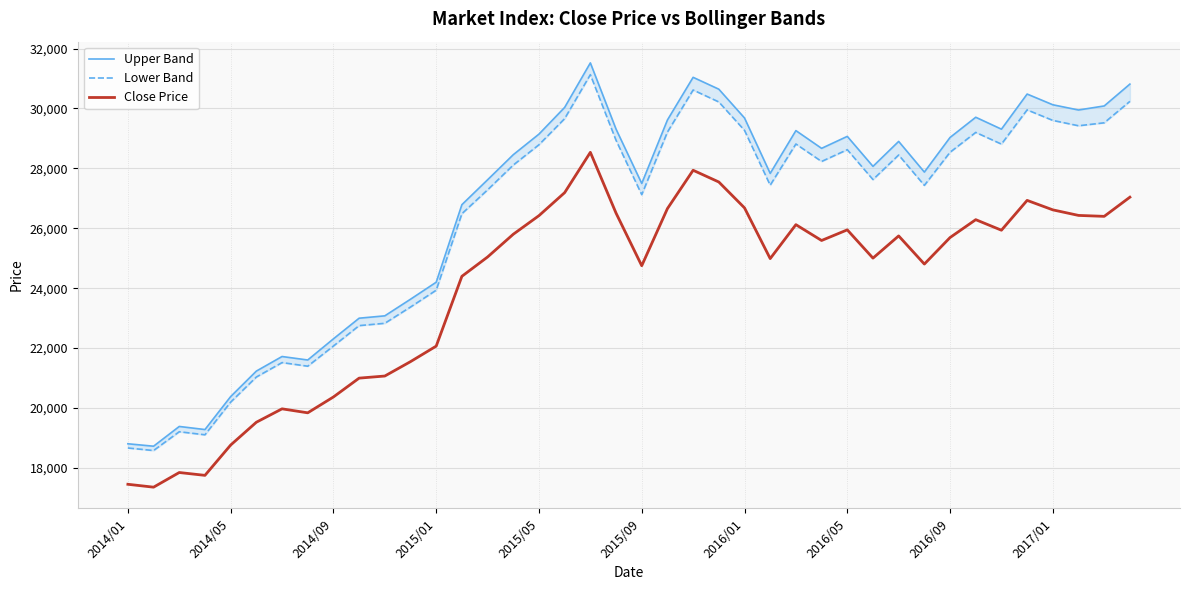

How many values in the Lower Band series exceed 28230?

20